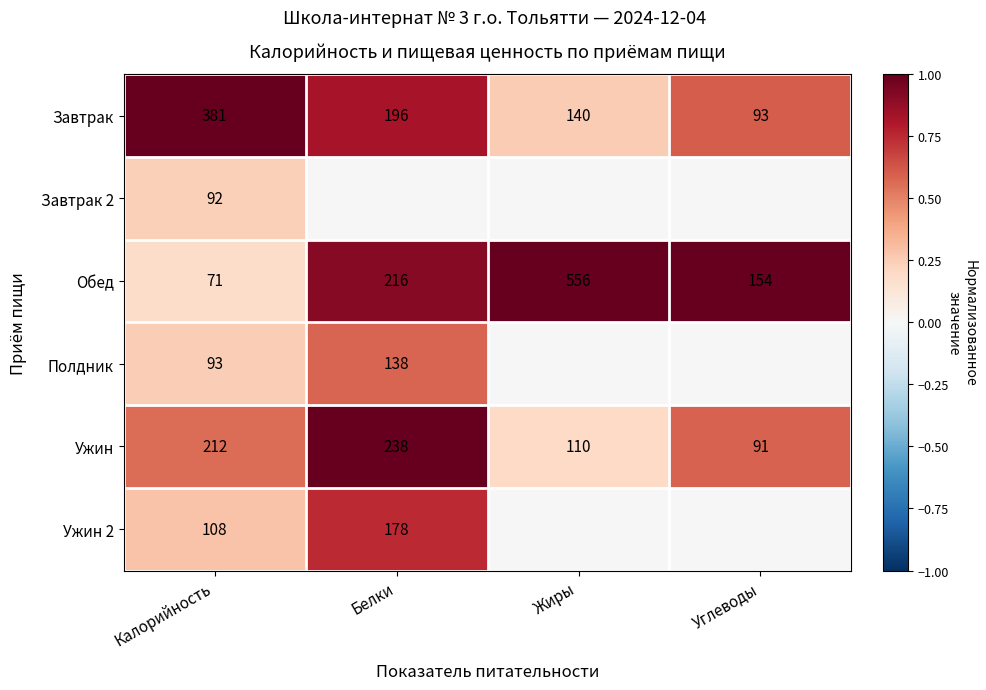

What is the average value of the Обед series?

249